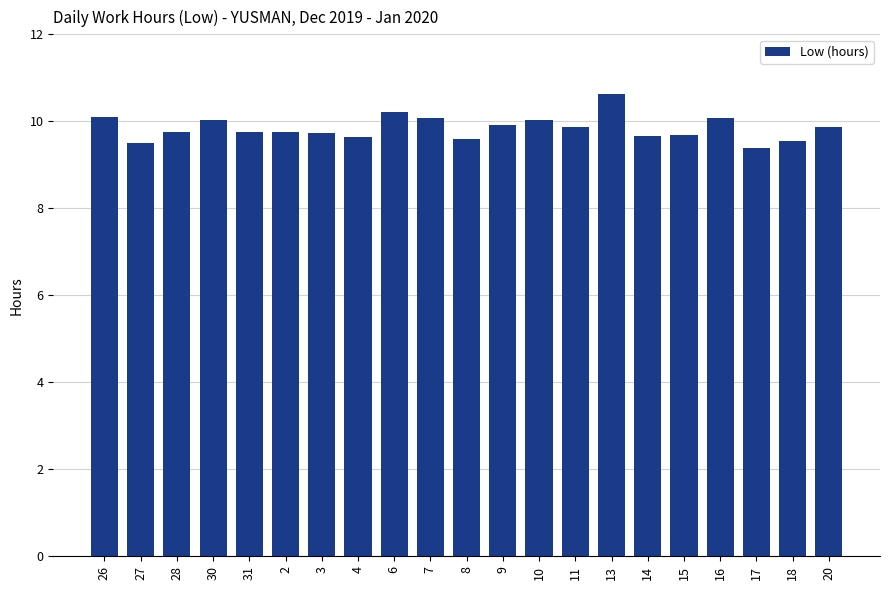

What is the maximum value shown in the chart?

10.6